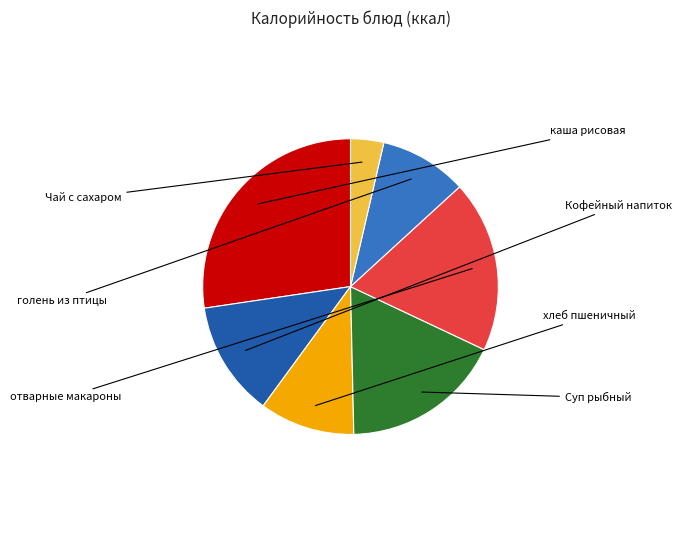

Is there any slice that represents more than half of the pie?

No